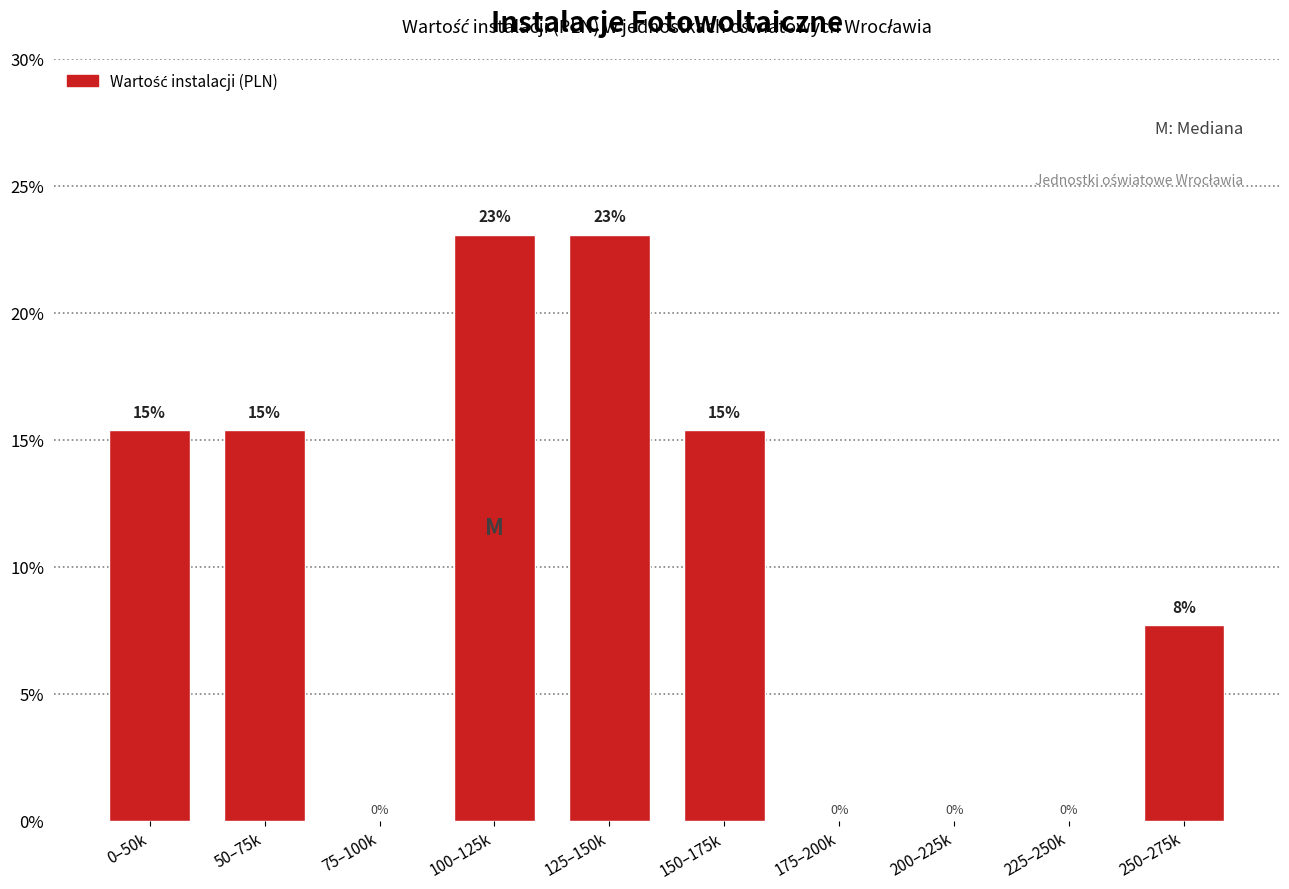

At which label is the value closest to 11?

250–275k